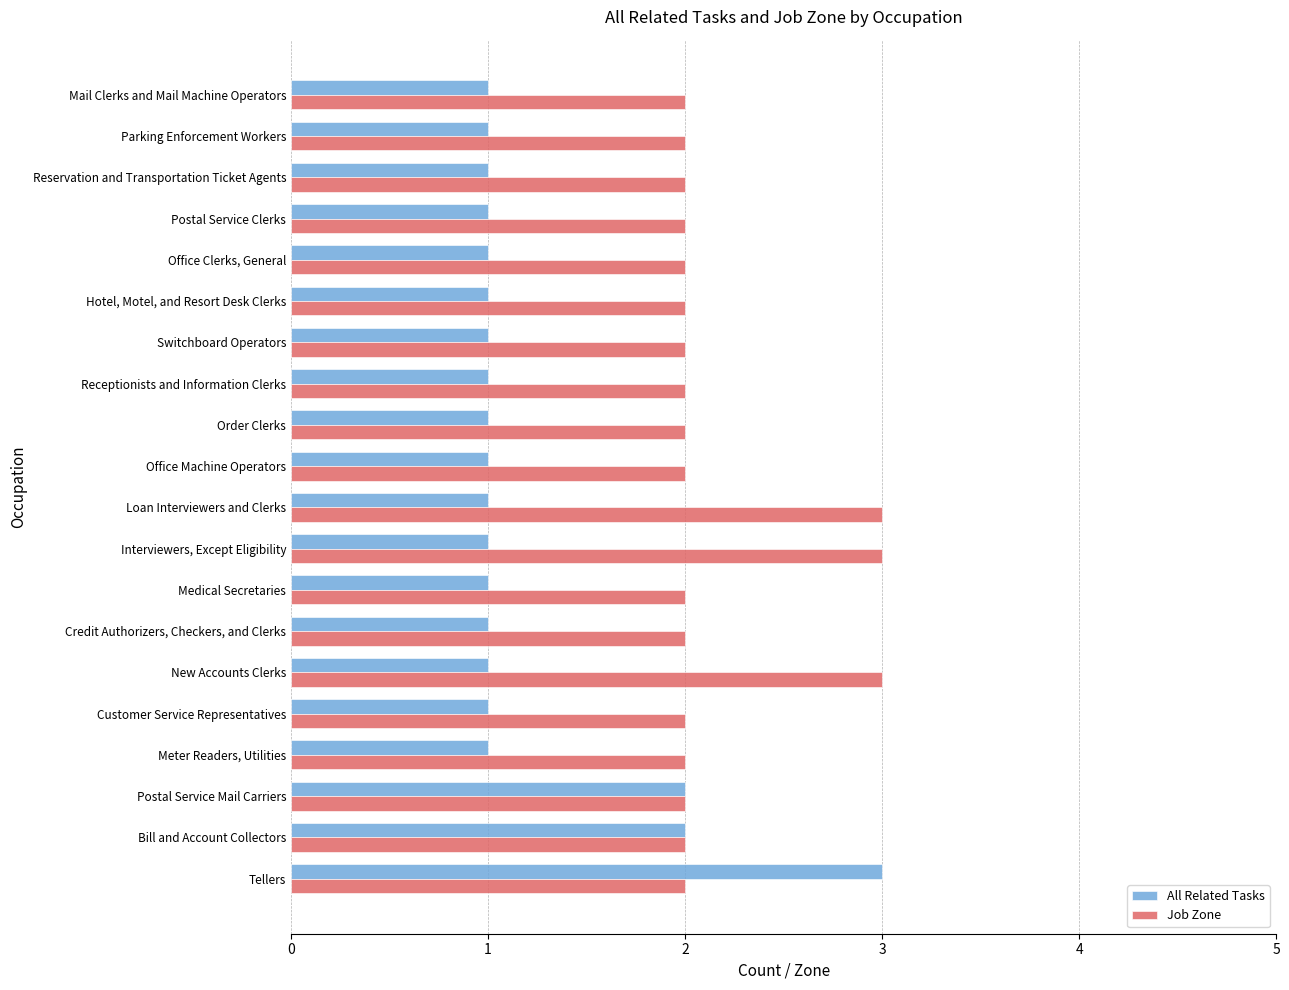

What is the highest value of the Job Zone series?

3